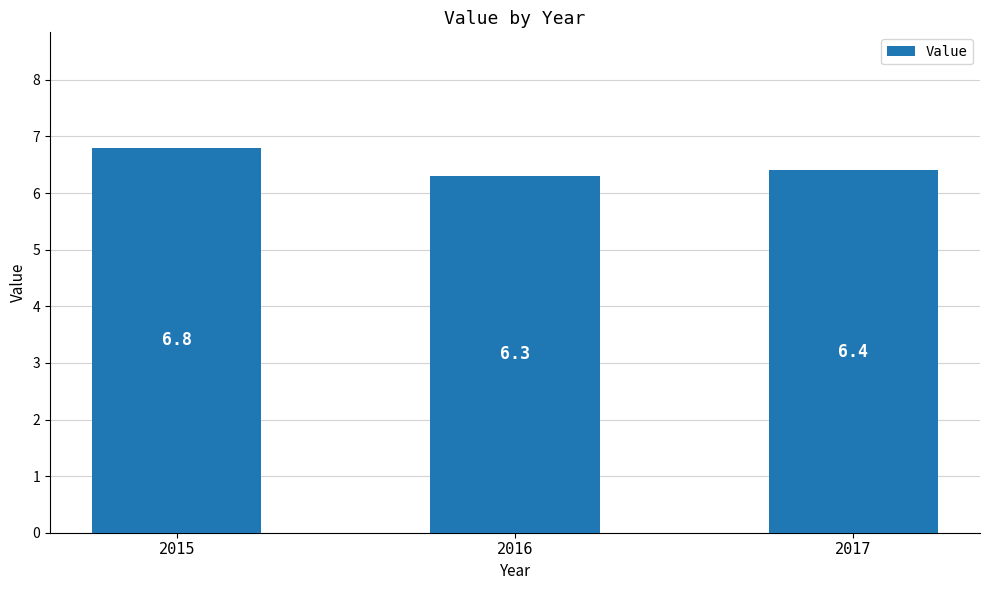

What is the ratio of the value at 2016 to the value at 2017?

1.0